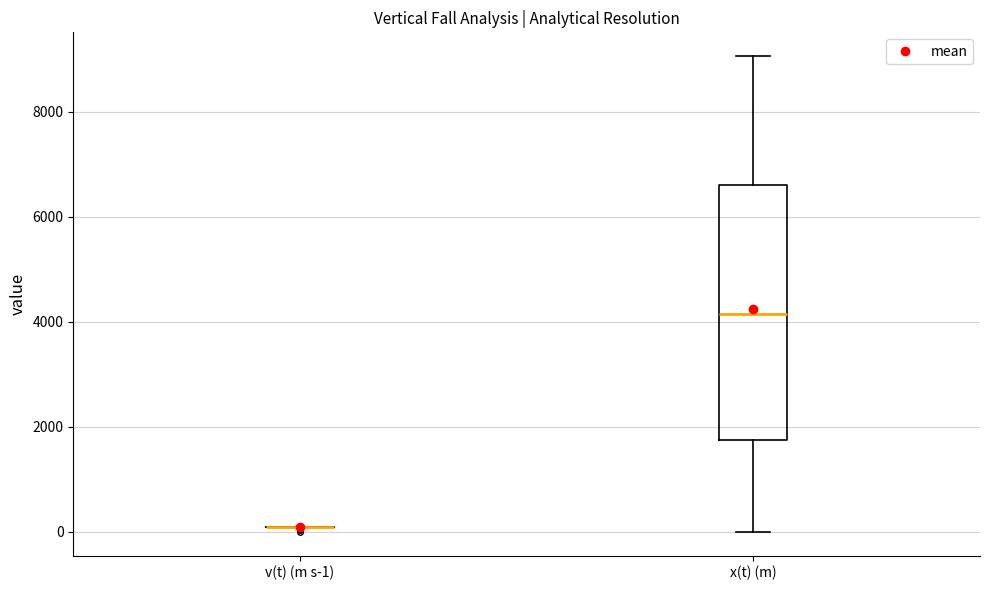

Where does the lower whisker of the box for x(t) (m) end on the y-axis? The values are not printed on the chart, so give them approximately, as read against the axis.

0